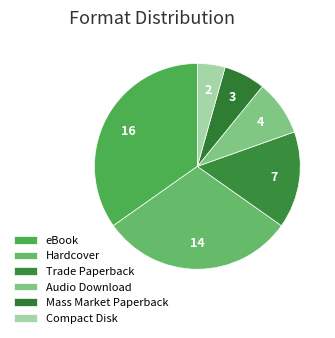

How many slices are in this pie chart?

6